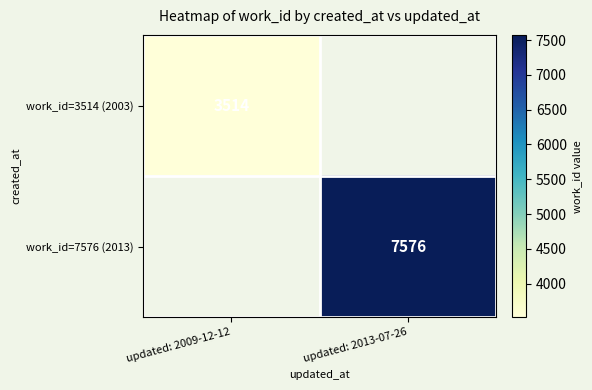

The work_id=3514 (2003) series shows 6092 at updated: 2009-12-12. True or false?

False